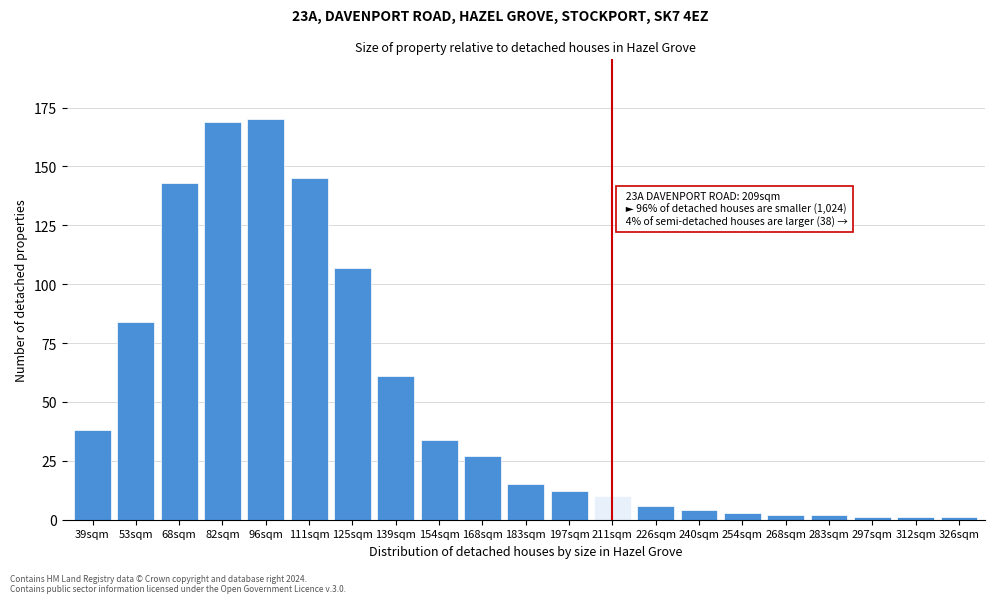

Reading right to left, what are all the values shown in this chart?

326sqm=1	312sqm=1	297sqm=1	283sqm=2	268sqm=2	254sqm=3	240sqm=4	226sqm=6	211sqm=10	197sqm=12	183sqm=15	168sqm=27	154sqm=34	139sqm=61	125sqm=107	111sqm=145	96sqm=170	82sqm=169	68sqm=143	53sqm=84	39sqm=38